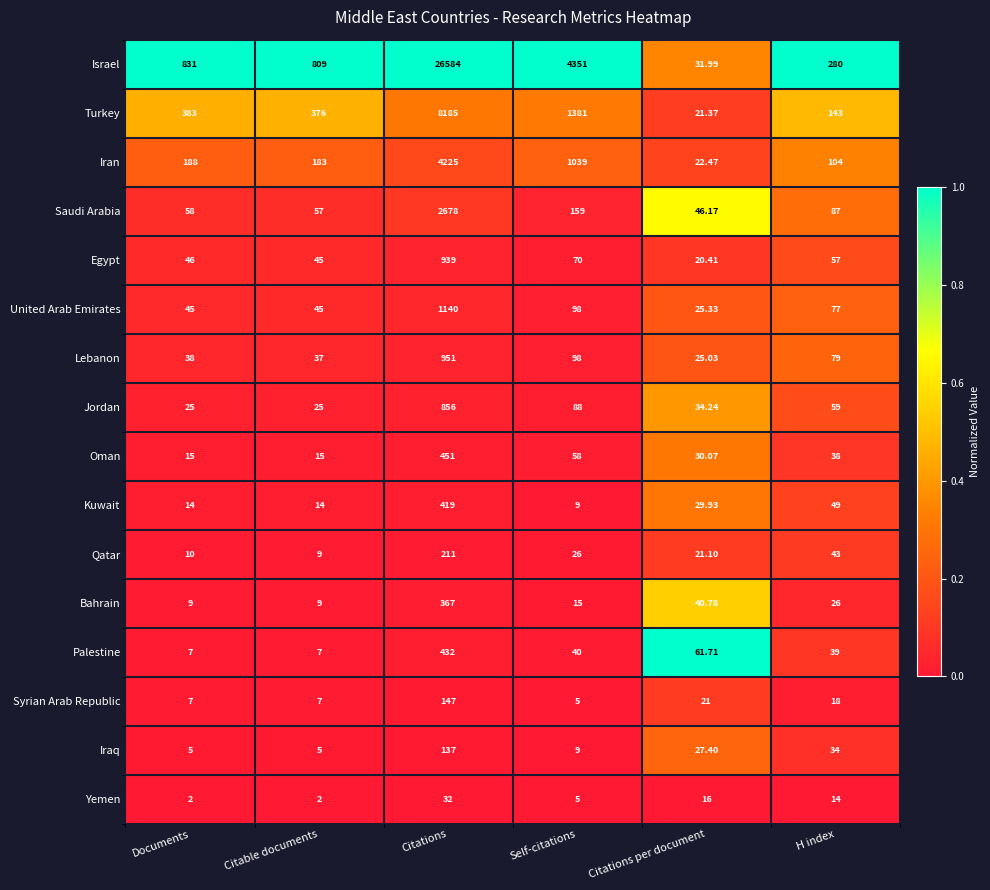

List the series in order of their peak value, highest first.

Israel, Turkey, Iran, Saudi Arabia, United Arab Emirates, Lebanon, Egypt, Jordan, Oman, Palestine, Kuwait, Bahrain, Qatar, Syrian Arab Republic, Iraq, Yemen